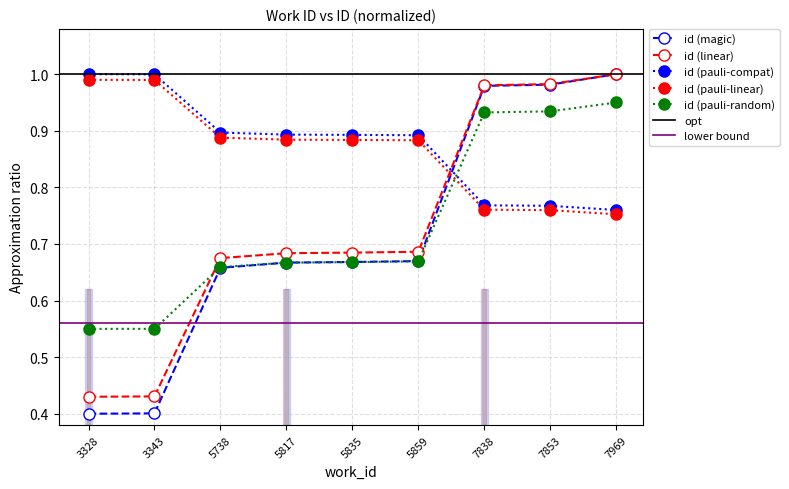

What is the greatest value displayed?

1.0